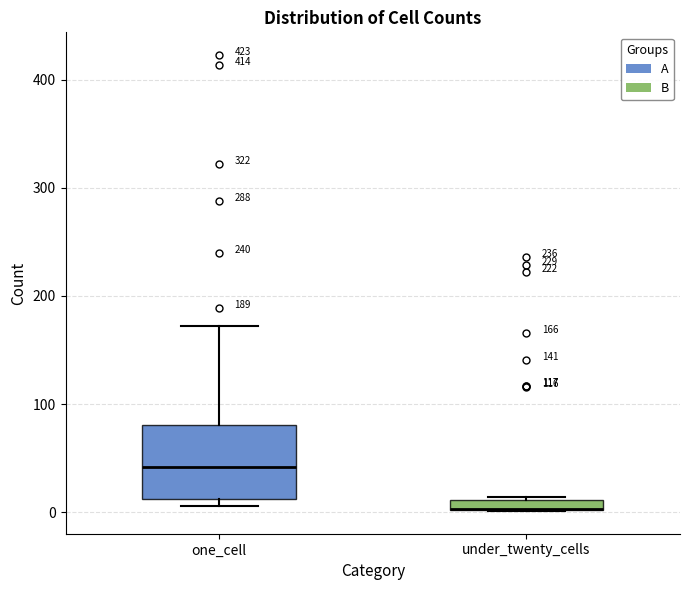

Which box is the tallest, from its lower edge to its upper edge?

one_cell